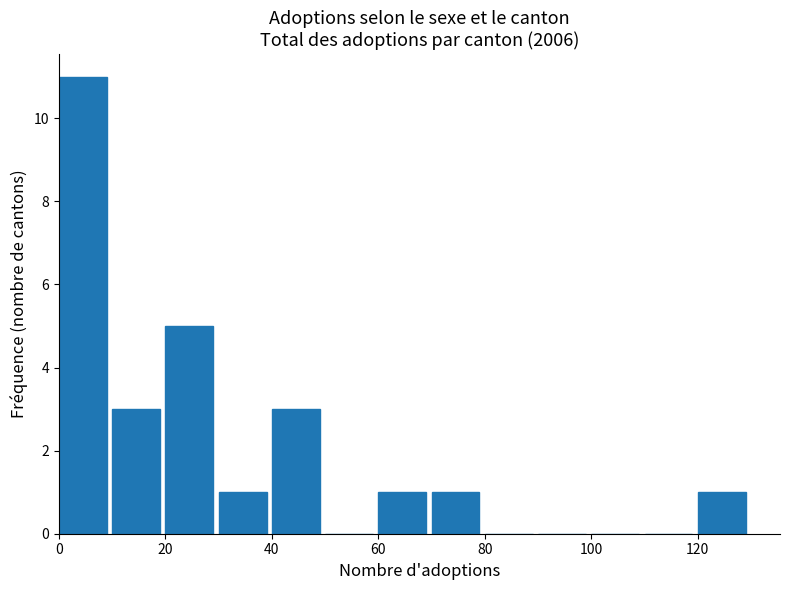

Reading left to right, transcribe this chart: for each bar, give the range it covers on the x-axis and its height. The values are not printed on the chart, so give them approximately, as read against the axis.

0 to 10: 11
10 to 20: 3
20 to 30: 5
30 to 40: 1
40 to 50: 3
50 to 60: 0
60 to 70: 1
70 to 80: 1
80 to 90: 0
90 to 100: 0
100 to 110: 0
110 to 120: 0
120 to 130: 1